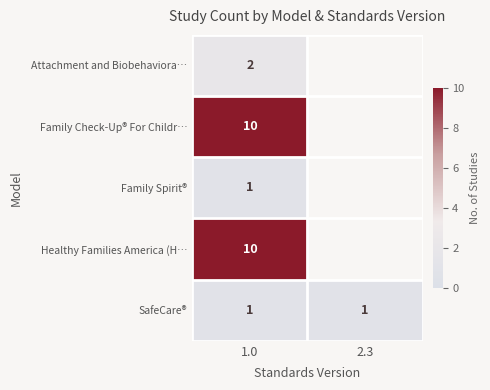

Between 1.0 and 2.3, which is larger?

2.3